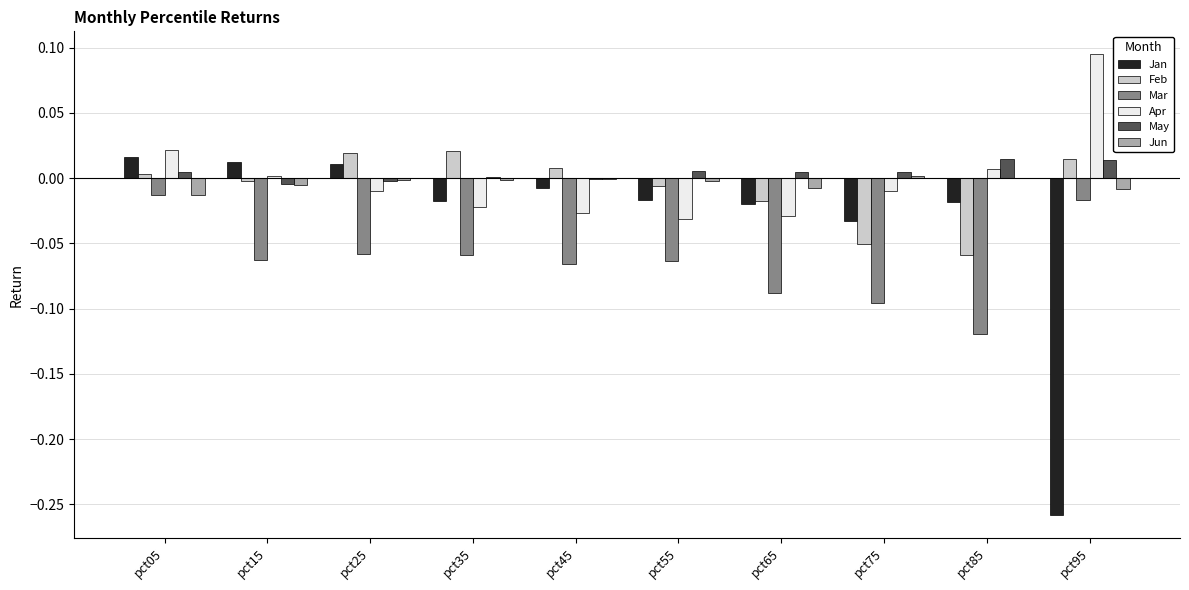

Which series changed the most between pct05 and pct45?

Mar